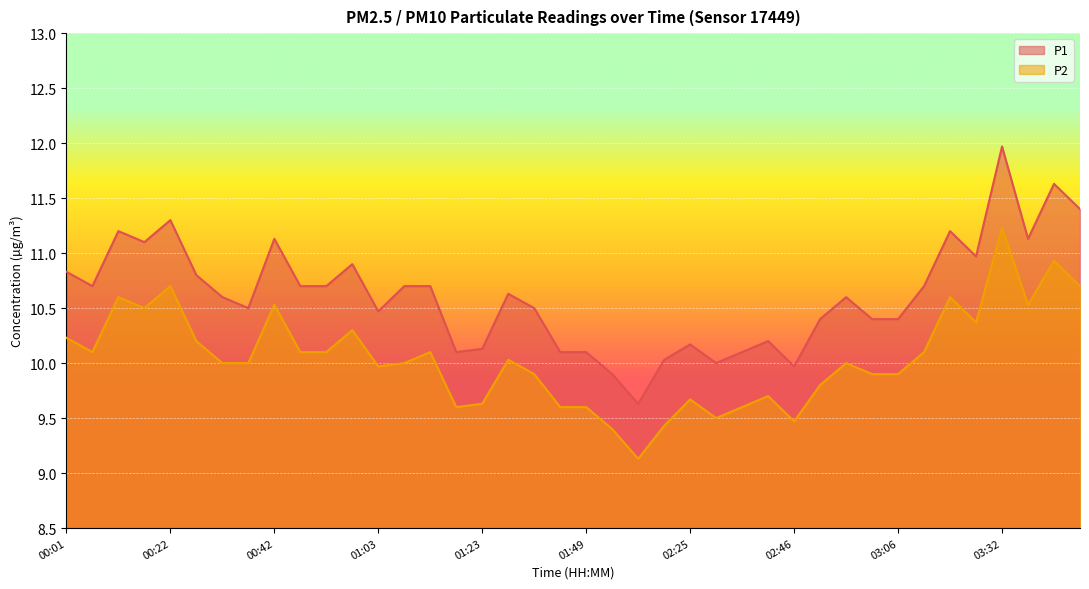

How many lines are shown in the chart?

2